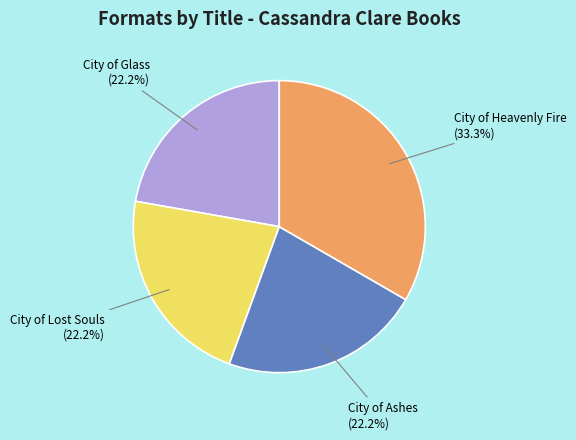

Count the number of slices in the pie.

4